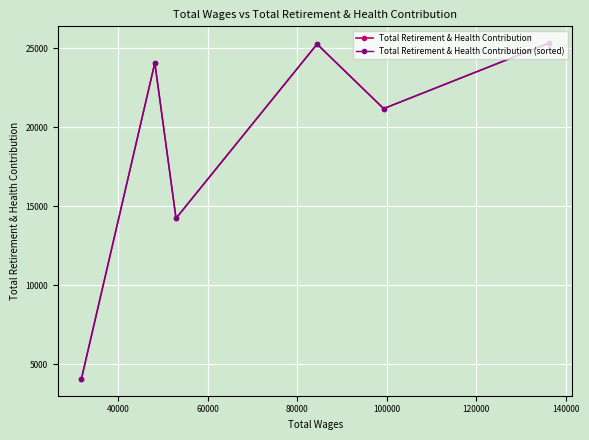

What is the minimum value for Total Retirement & Health Contribution?

4079